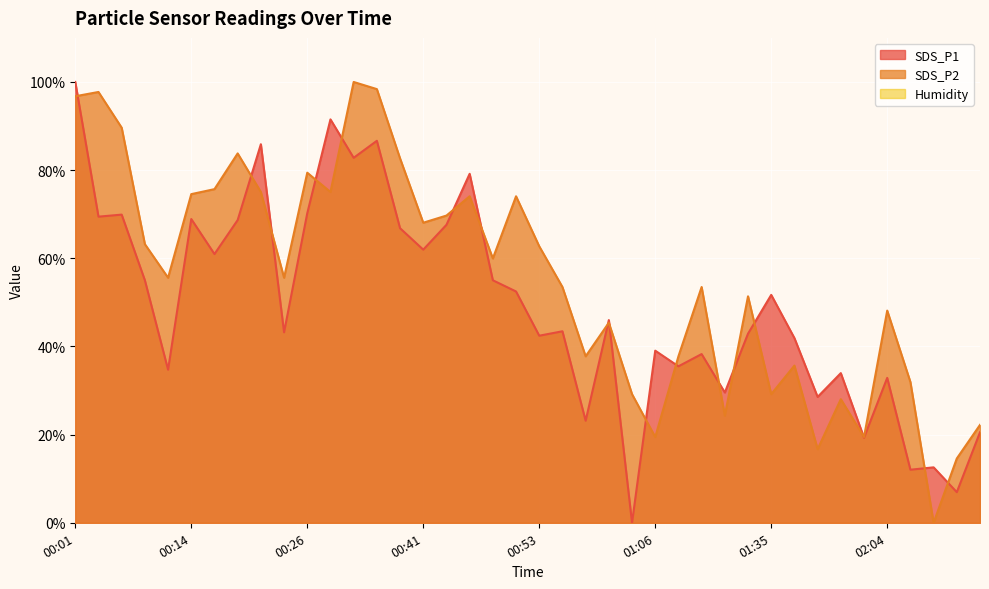

The value of SDS_P1 at 00:14 is 107.6. True or false?

False